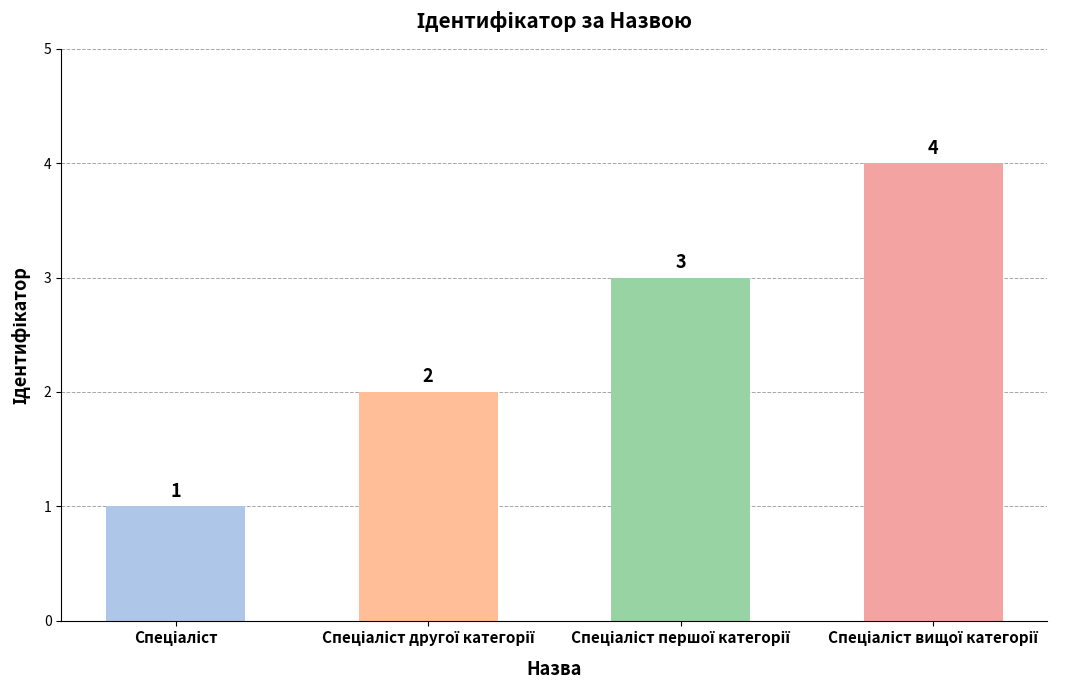

What is the maximum value shown in the chart?

4